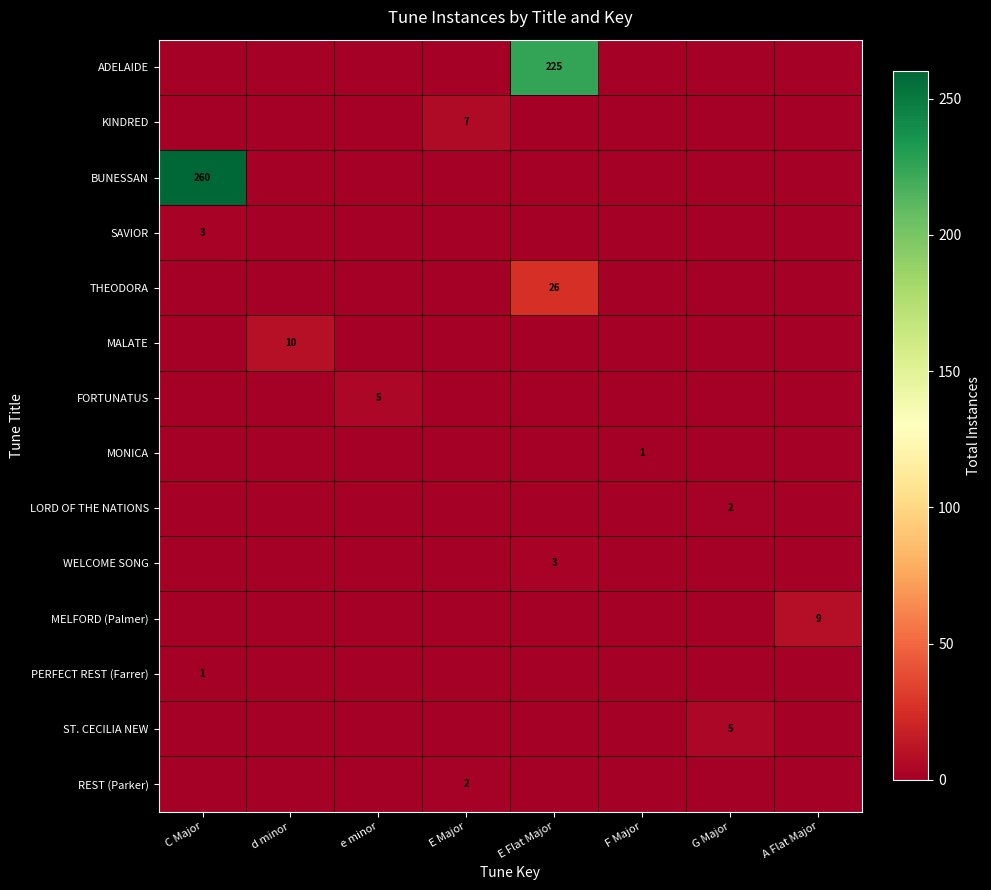

The ST. CECILIA NEW series shows 2 at E Flat Major. True or false?

False